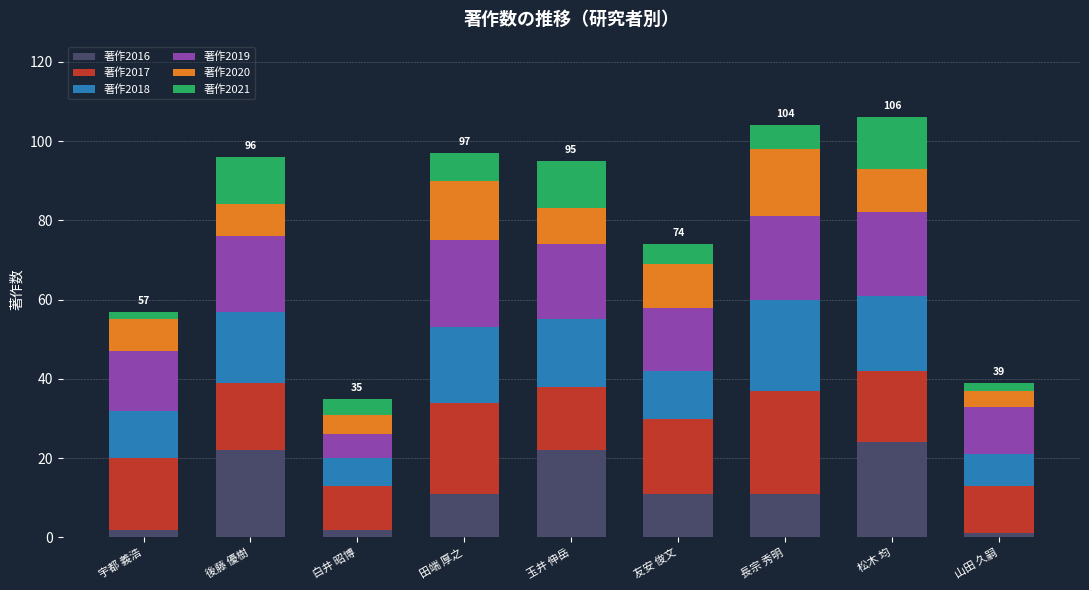

What is the maximum value for 著作2016?

24